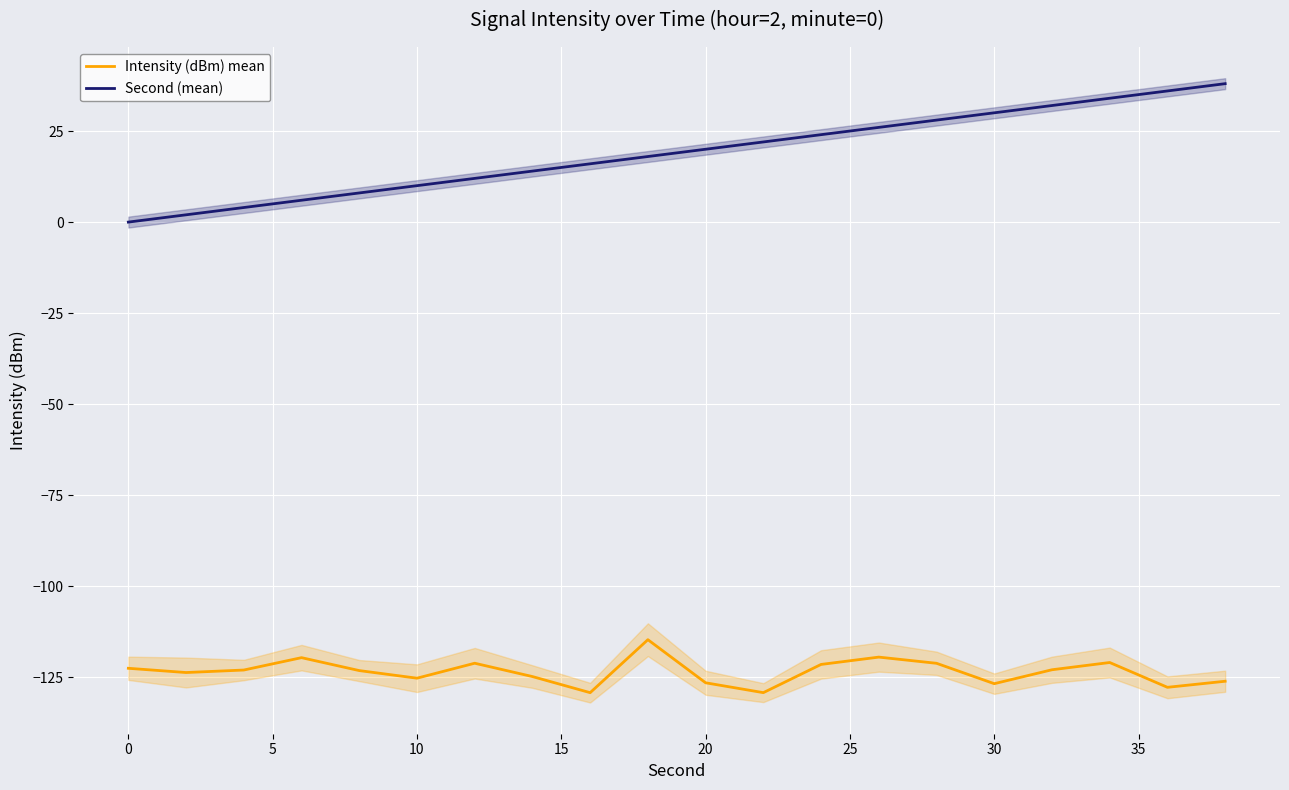

What is the highest value of the Second (mean) series?

38.0